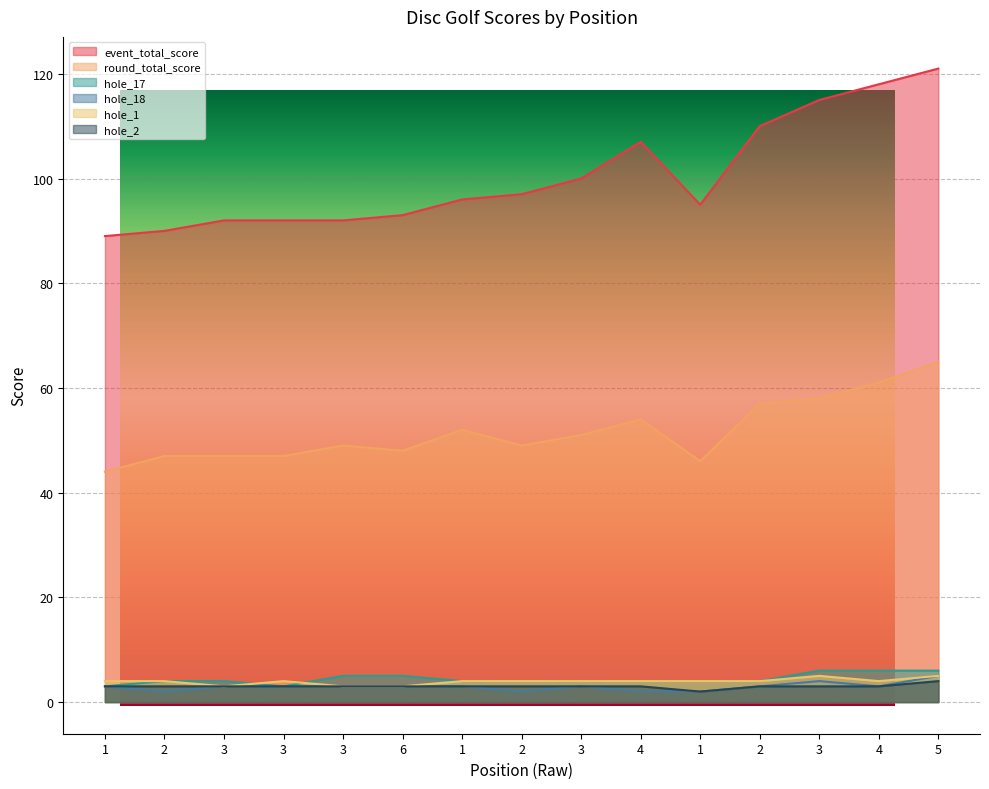

What is the sum of the hole_17 values at 1 and 3?

8